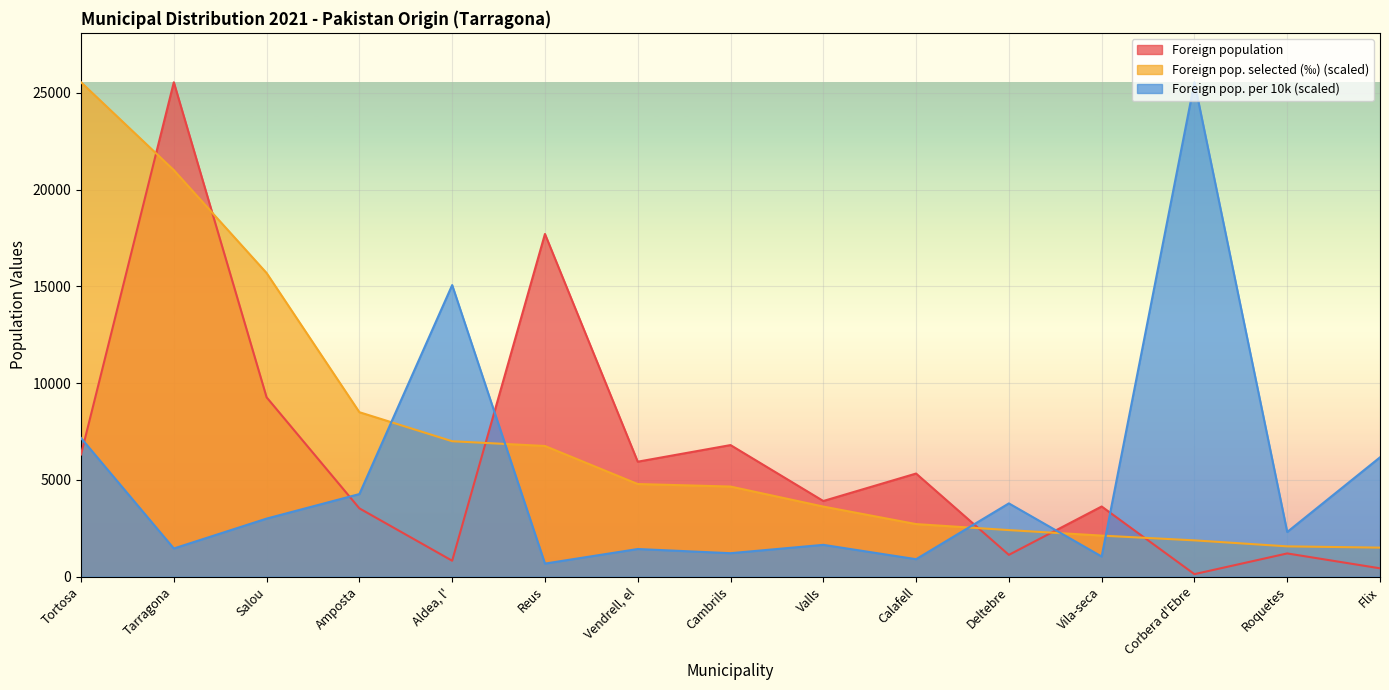

Which series changed the most between Tortosa and Roquetes?

Foreign pop. selected (‰) (scaled)